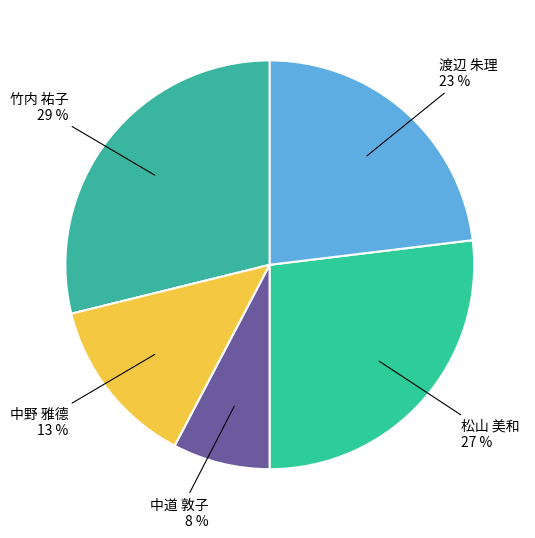

To the nearest percent, what is the difference between the largest and smallest slice percentages?

21%